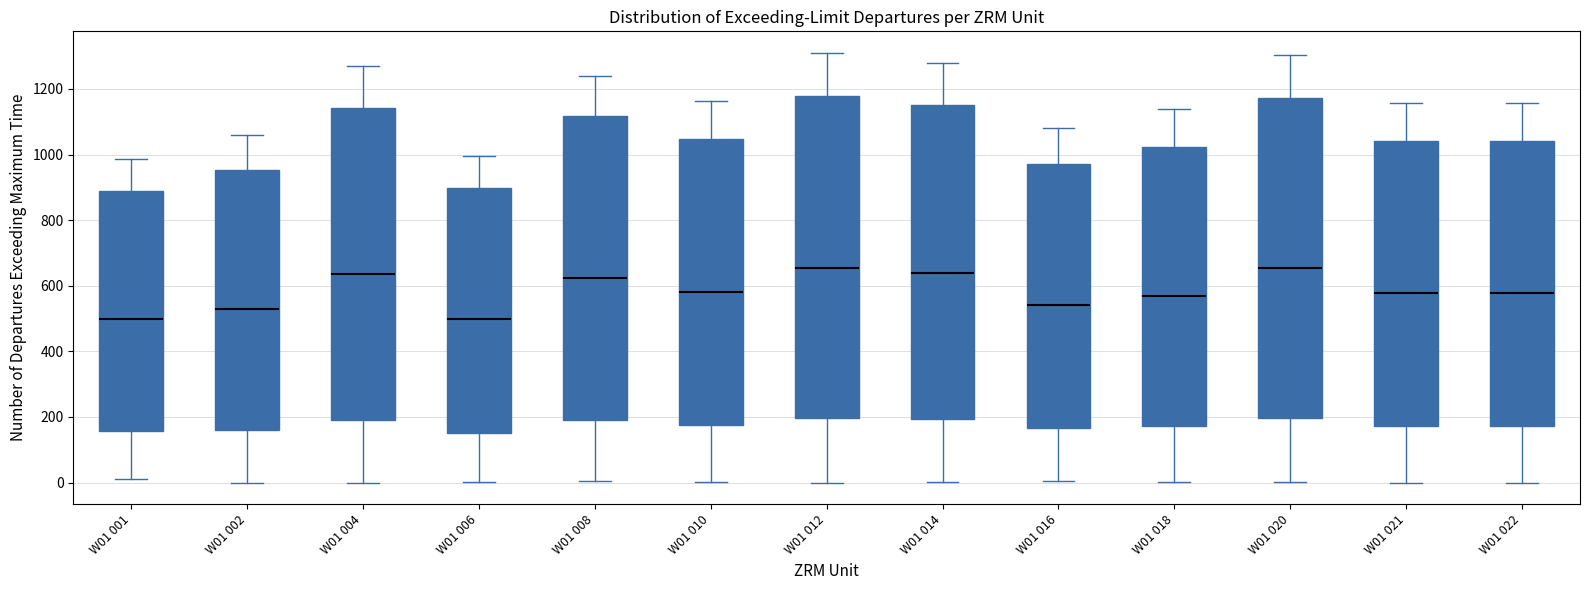

Reading left to right, read every box against the y-axis: the position of its median line, the range the box covers, and the ends of its whiskers. The values are not printed on the chart, so give them approximately, as read against the axis.

W01 001: median 500, box 160 to 880, whiskers 20 to 980
W01 002: median 520, box 160 to 960, whiskers 0 to 1060
W01 004: median 640, box 200 to 1140, whiskers 0 to 1260
W01 006: median 500, box 160 to 900, whiskers 0 to 1000
W01 008: median 620, box 200 to 1120, whiskers 0 to 1240
W01 010: median 580, box 180 to 1040, whiskers 0 to 1160
W01 012: median 660, box 200 to 1180, whiskers 0 to 1320
W01 014: median 640, box 200 to 1160, whiskers 0 to 1280
W01 016: median 540, box 160 to 980, whiskers 0 to 1080
W01 018: median 560, box 180 to 1020, whiskers 0 to 1140
W01 020: median 660, box 200 to 1180, whiskers 0 to 1300
W01 021: median 580, box 180 to 1040, whiskers 0 to 1160
W01 022: median 580, box 180 to 1040, whiskers 0 to 1160